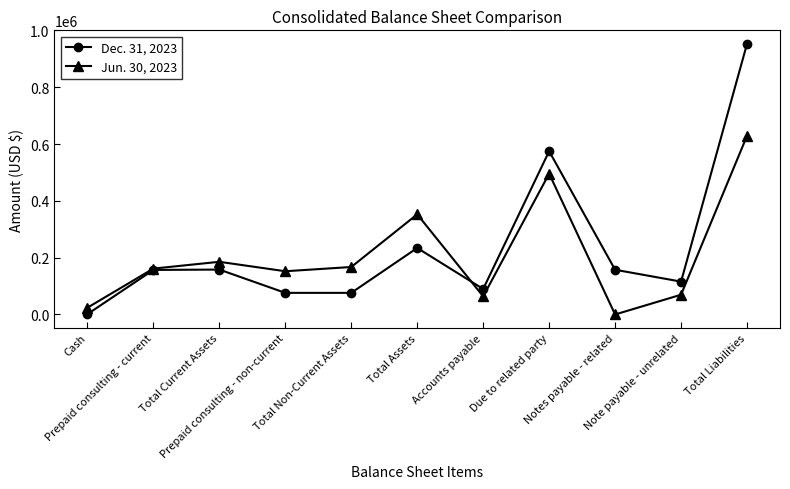

True or false: Dec. 31, 2023 has a value of 113474 at Prepaid consulting - non-current.

False